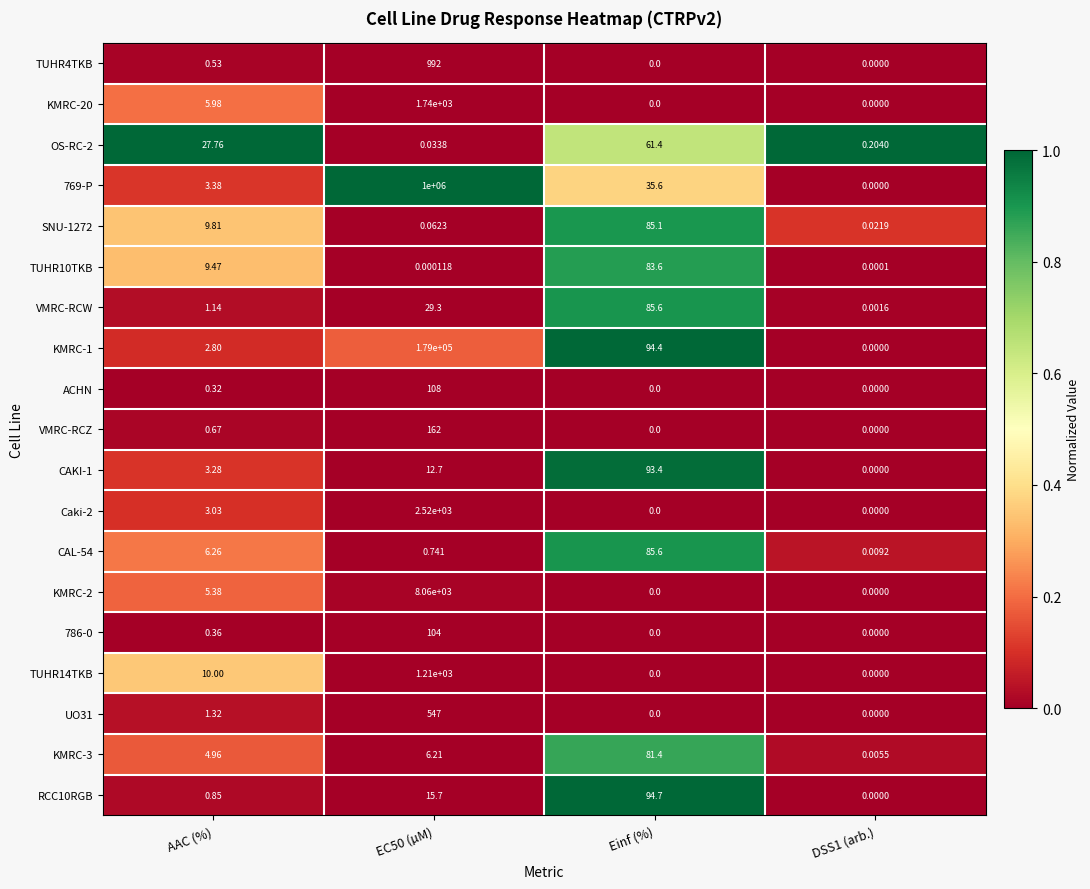

Is the value of RCC10RGB at EC50 (µM) greater than the value of 786-0 at DSS1 (arb.)?

Yes